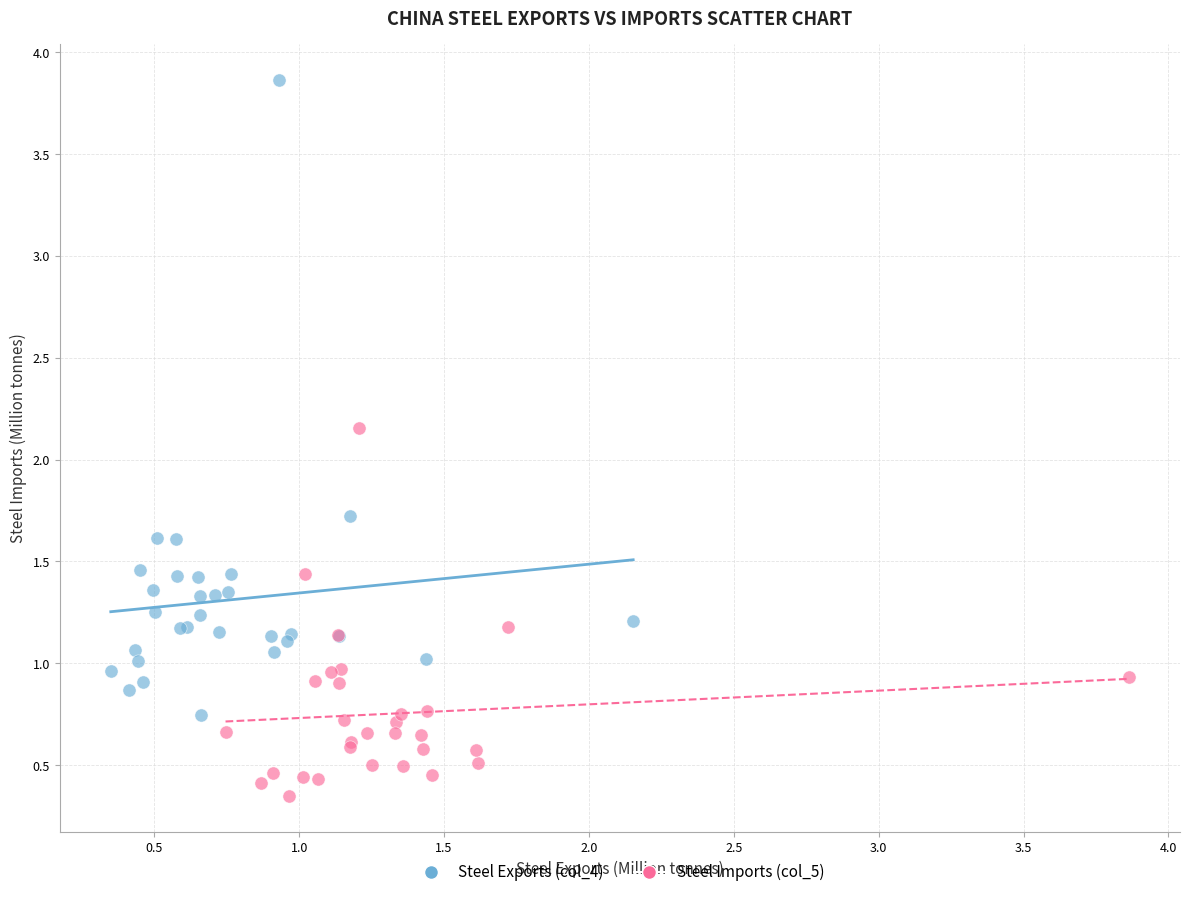

What are all the series names shown in the legend?

Steel Exports (col_4), Steel Imports (col_5)